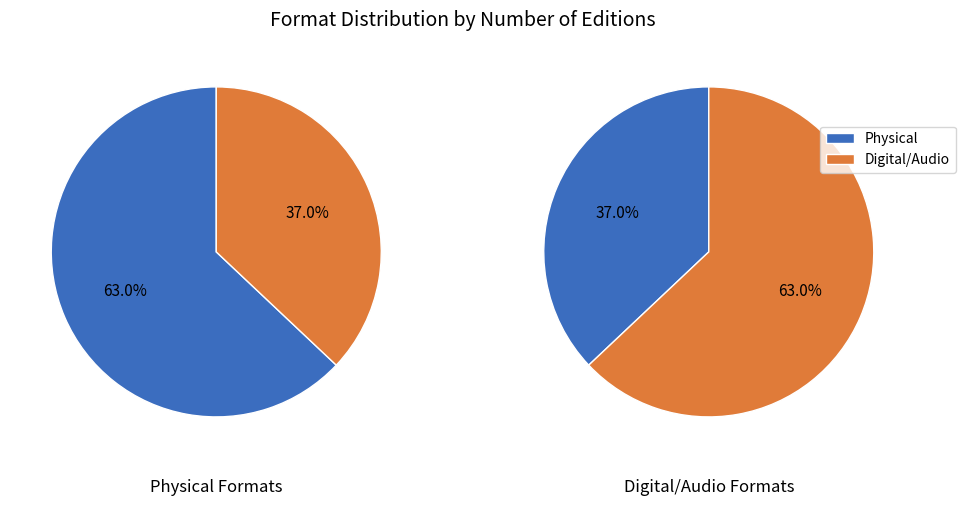

Is Trade Paperback the majority of the pie?

No